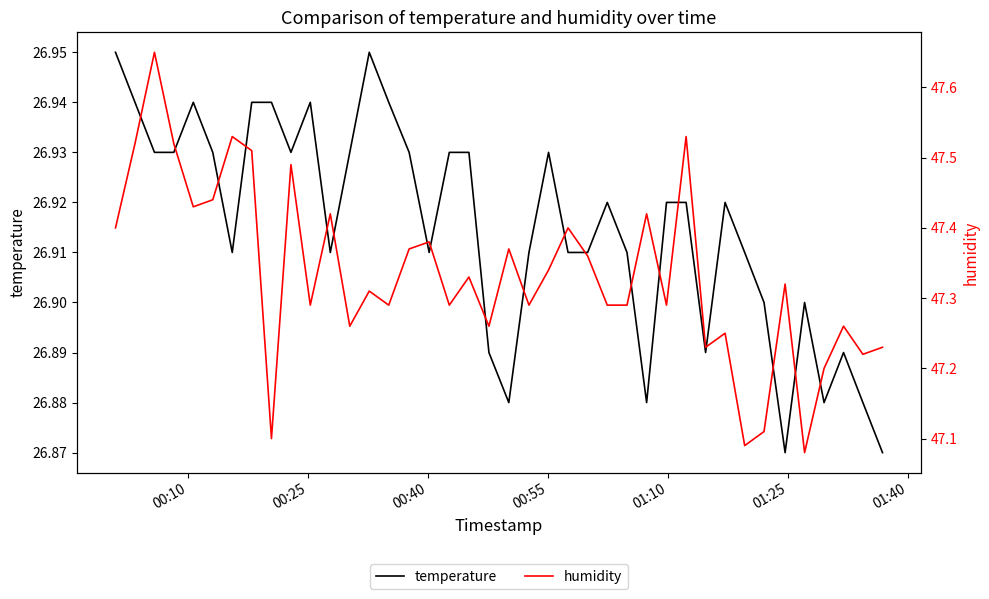

Reading left to right, list all the values displayed in this chart.

temperature: 26.9	26.9	26.9	26.9	26.9	26.9	26.9	26.9	26.9	26.9	26.9	26.9	26.9	26.9	26.9	26.9	26.9	26.9	26.9	26.9	26.9	26.9	26.9	26.9	26.9	26.9	26.9	26.9	26.9	26.9	26.9	26.9	26.9	26.9	26.9	26.9	26.9	26.9	26.9	26.9
humidity: 47.4	47.5	47.6	47.5	47.4	47.4	47.5	47.5	47.1	47.5	47.3	47.4	47.3	47.3	47.3	47.4	47.4	47.3	47.3	47.3	47.4	47.3	47.3	47.4	47.4	47.3	47.3	47.4	47.3	47.5	47.2	47.2	47.1	47.1	47.3	47.1	47.2	47.3	47.2	47.2